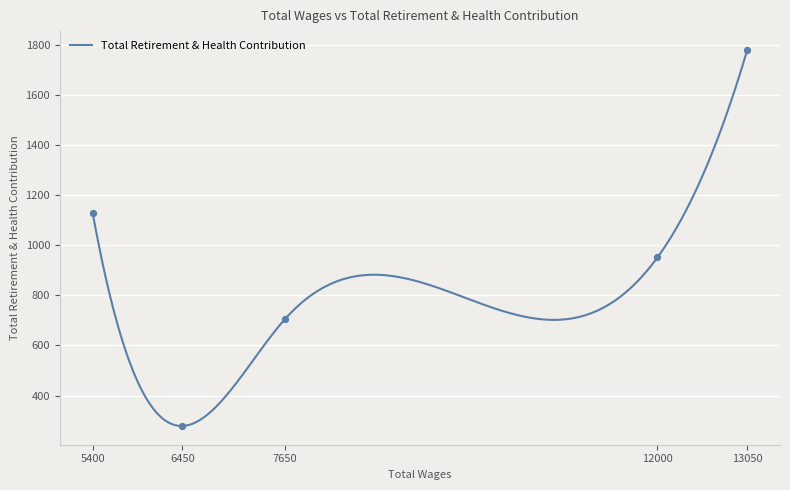

Which has a higher value, 5400.0 or 6450.0?

5400.0